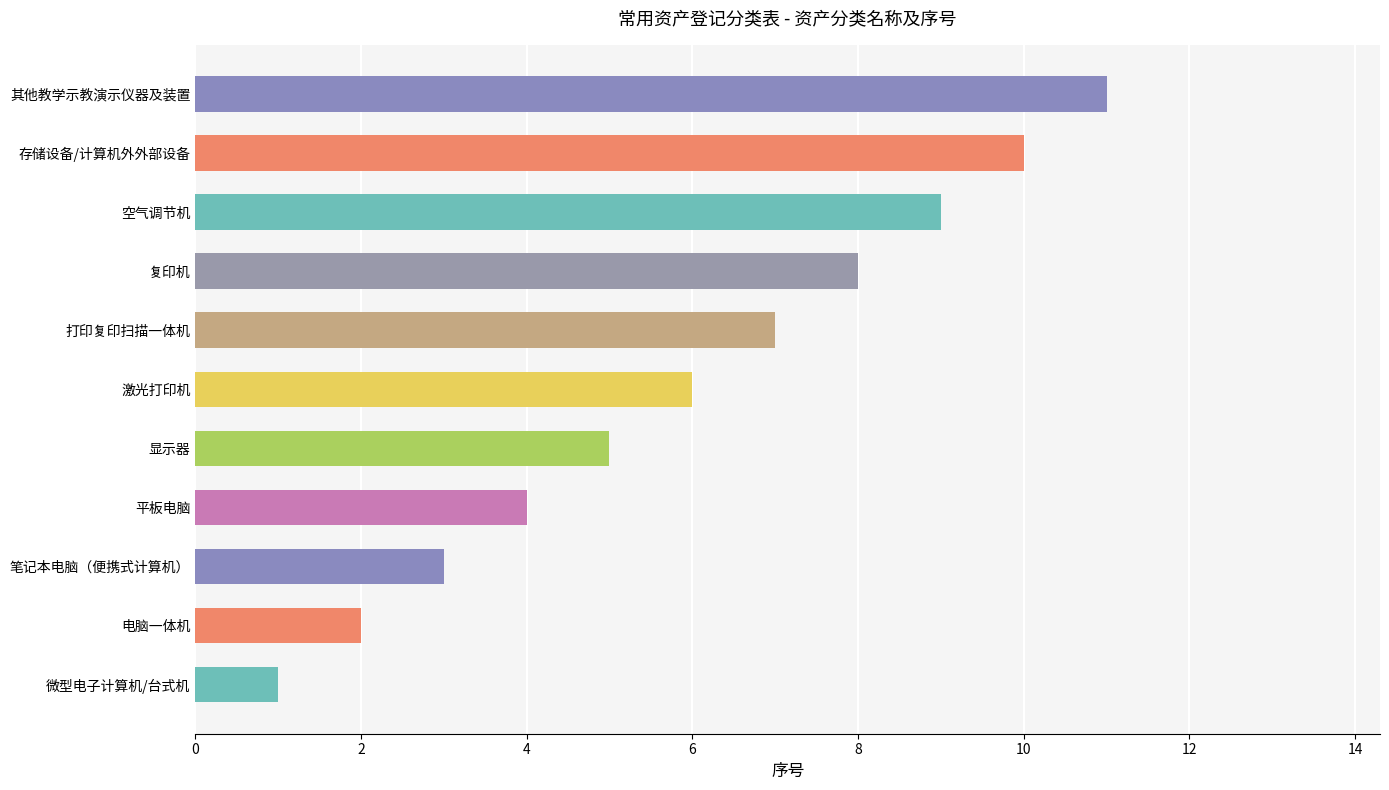

Where is the data nearest to the value 6?

激光打印机